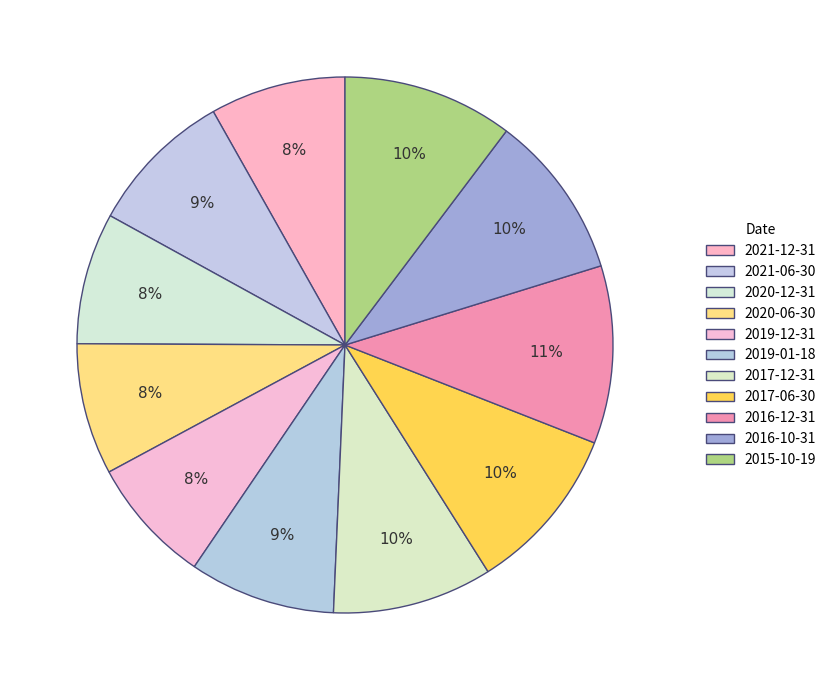

Is there a majority slice in this chart?

No